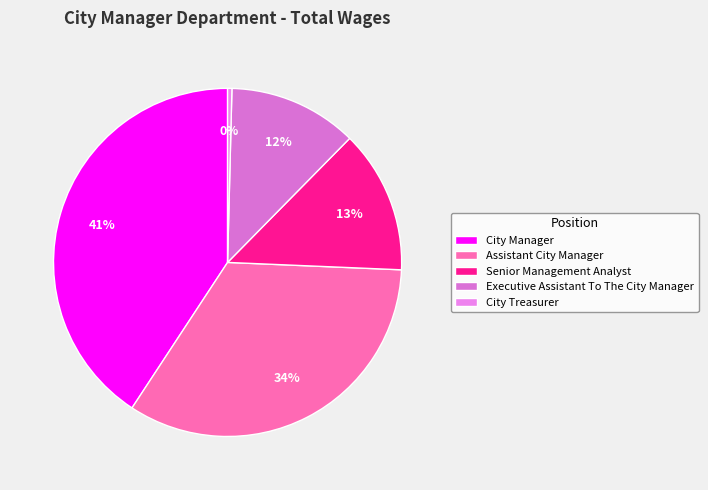

The City Manager slice represents 54% of the pie. True or false?

False